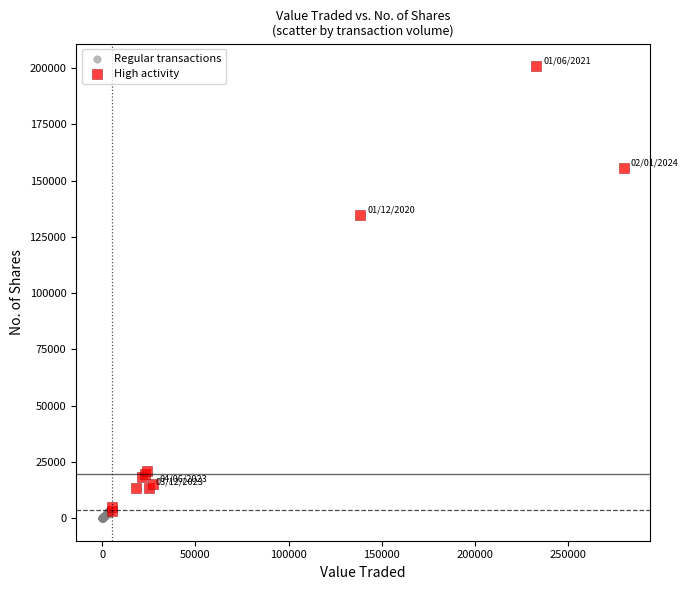

Which series has the largest Y range (max minus min)?

High activity